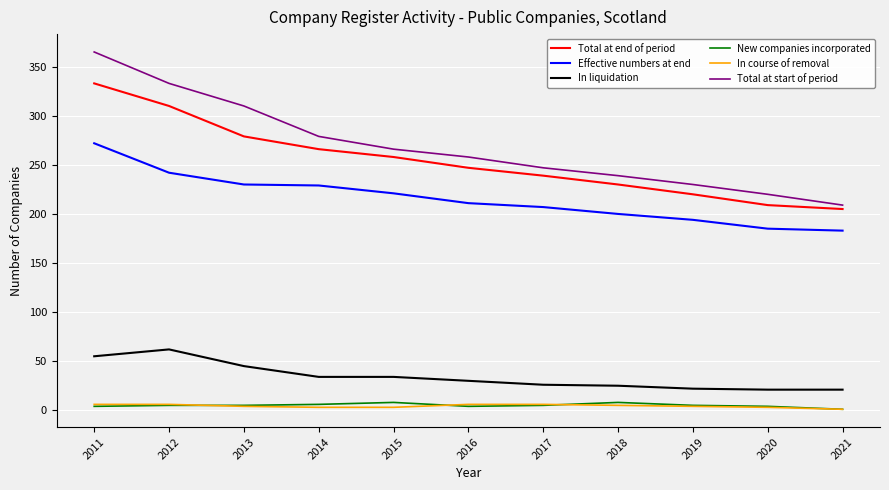

Does the chart display data point markers on the line(s)?

No